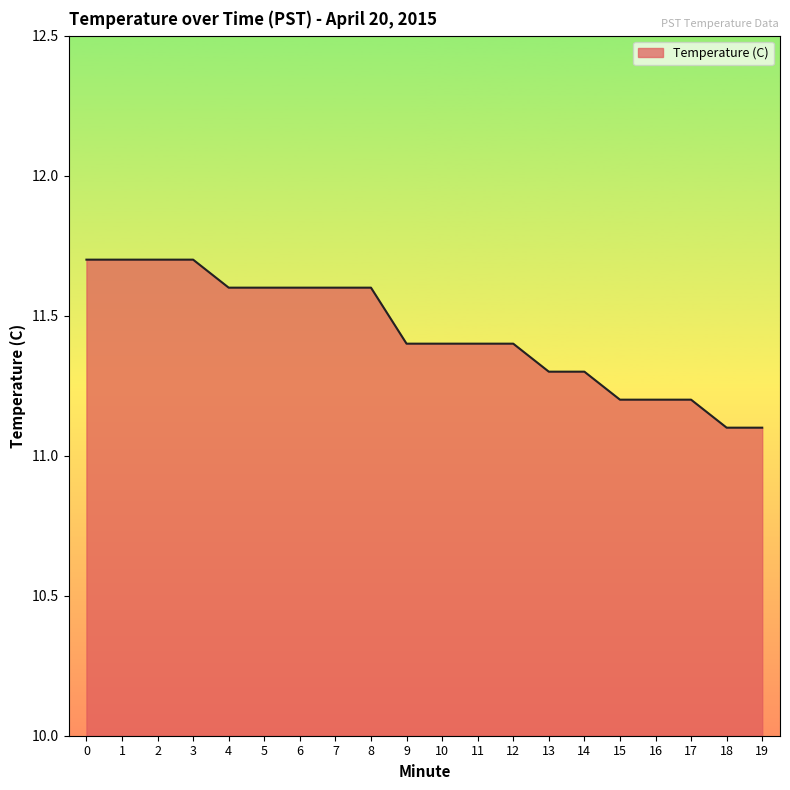

What is the difference between the values at 14 and 3?

0.4